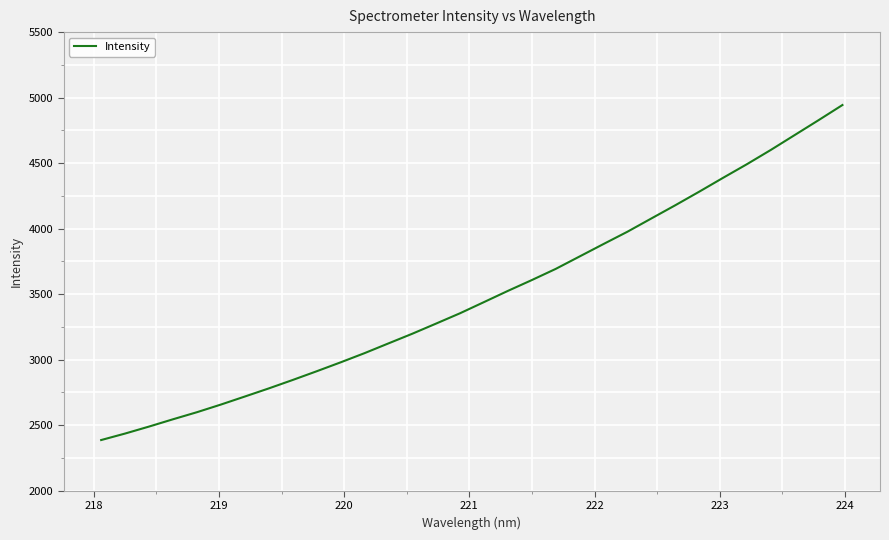

What is the difference between the maximum and minimum values?

2556.6